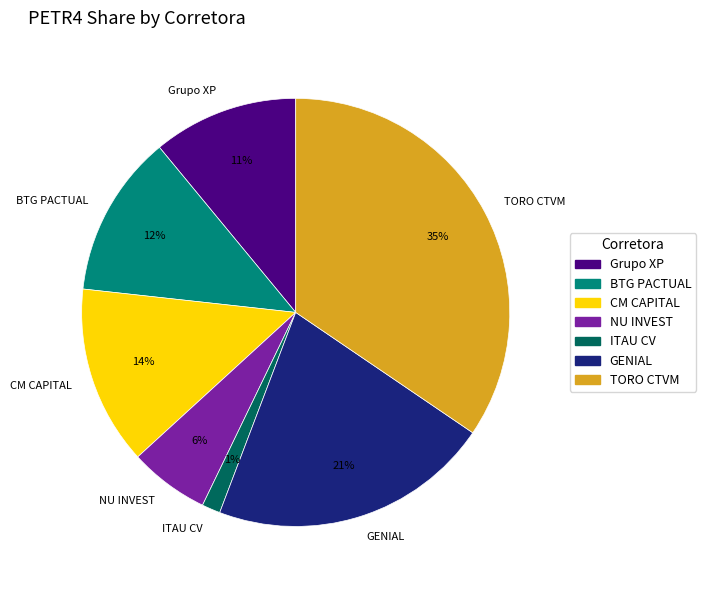

Is NU INVEST the majority of the pie?

No